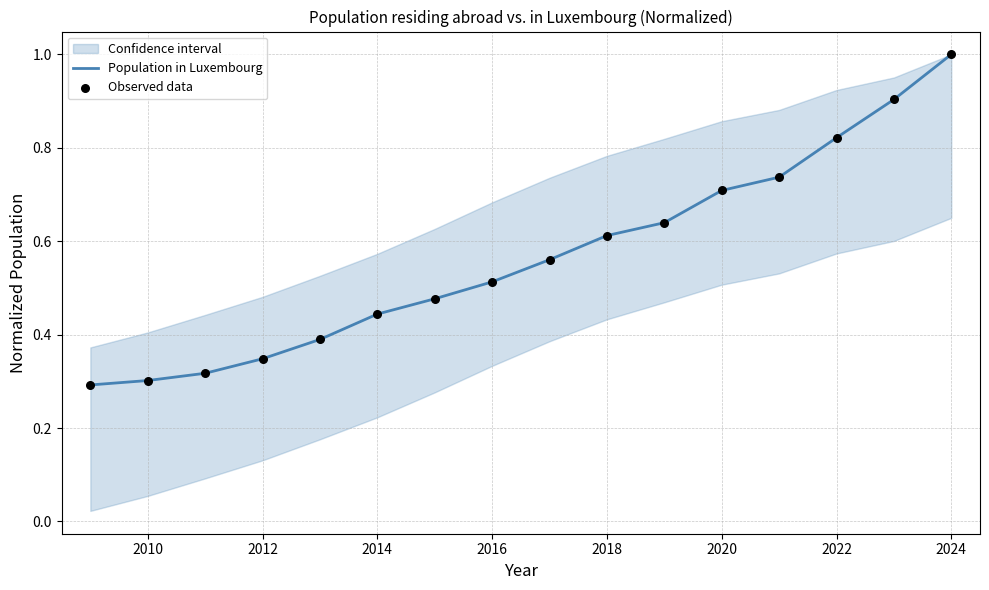

True or false: Population in Luxembourg has a value of 0.1 at 2012.

False